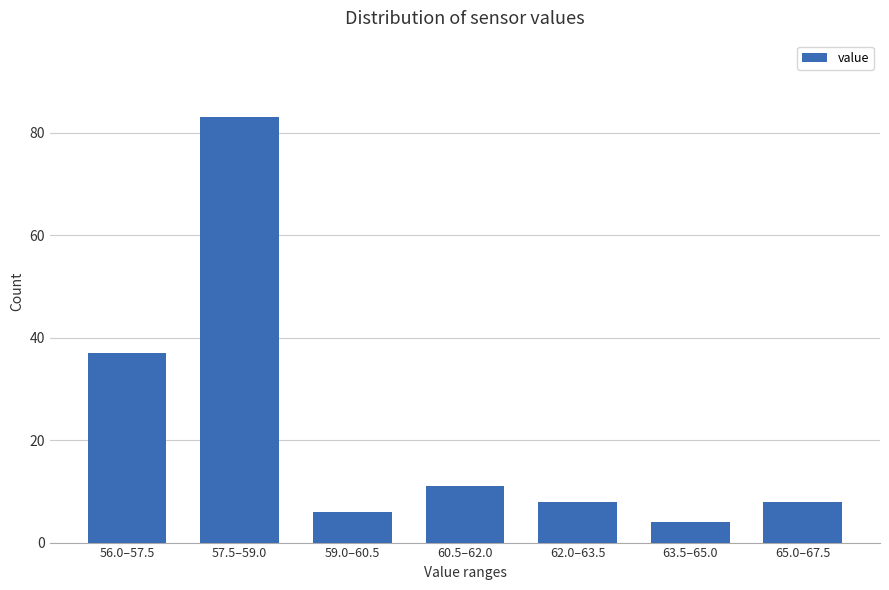

Reading left to right, transcribe all the data shown in this chart.

56.0–57.5=37	57.5–59.0=83	59.0–60.5=6	60.5–62.0=11	62.0–63.5=8	63.5–65.0=4	65.0–67.5=8